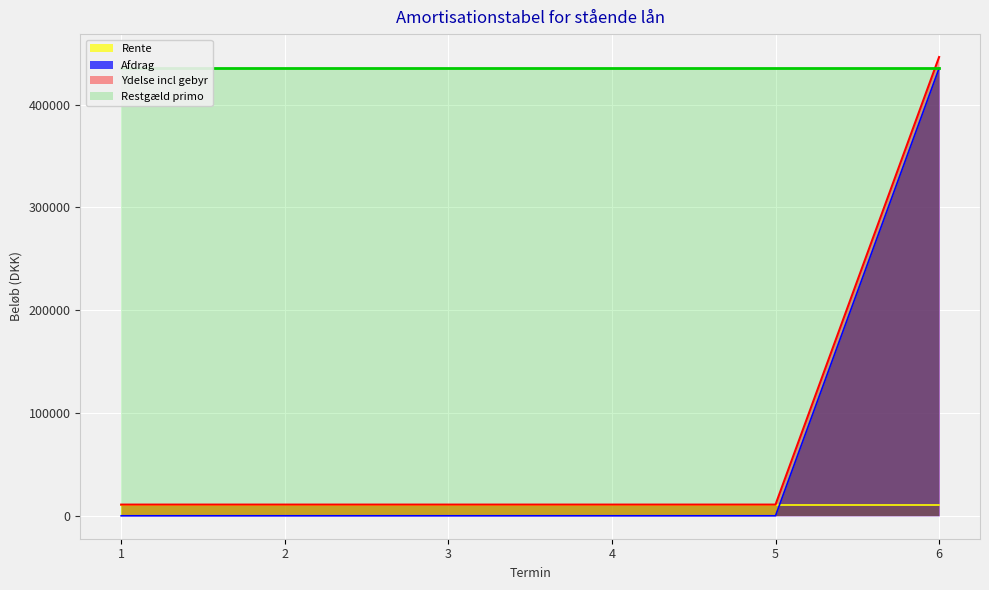

The value of Ydelse incl gebyr at 1 is 10887.5. True or false?

True